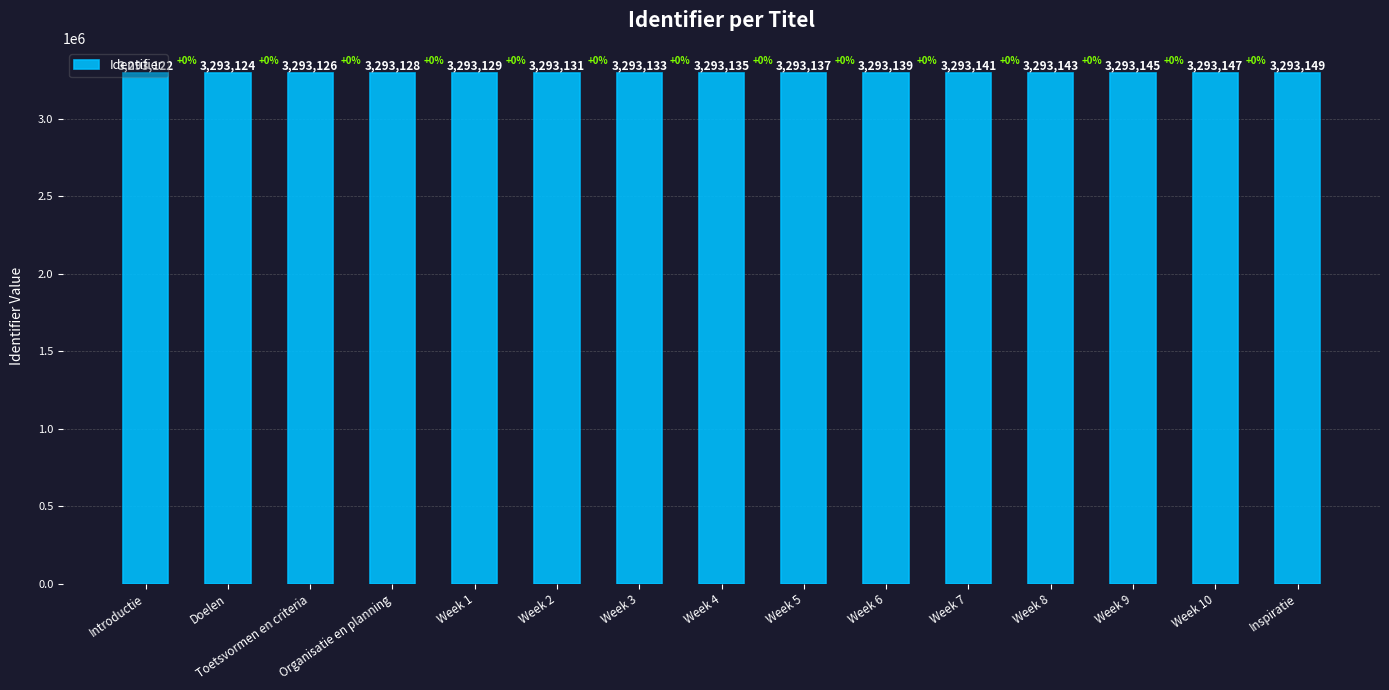

Between Week 9 and Week 4, which is larger?

Week 9